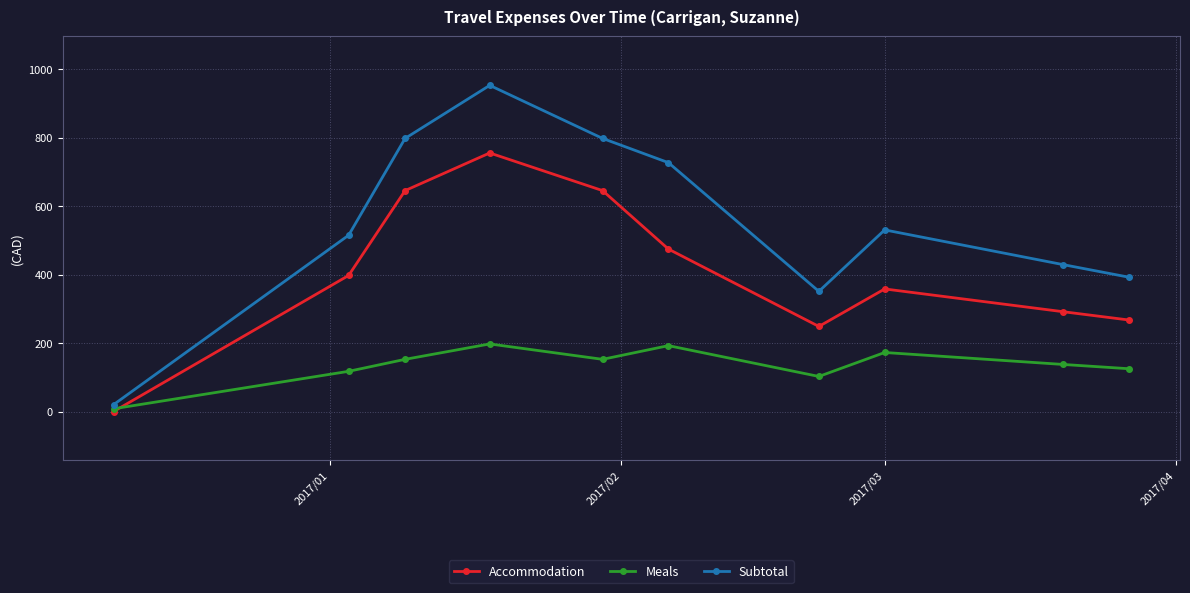

Which series has the widest spread of values?

Subtotal